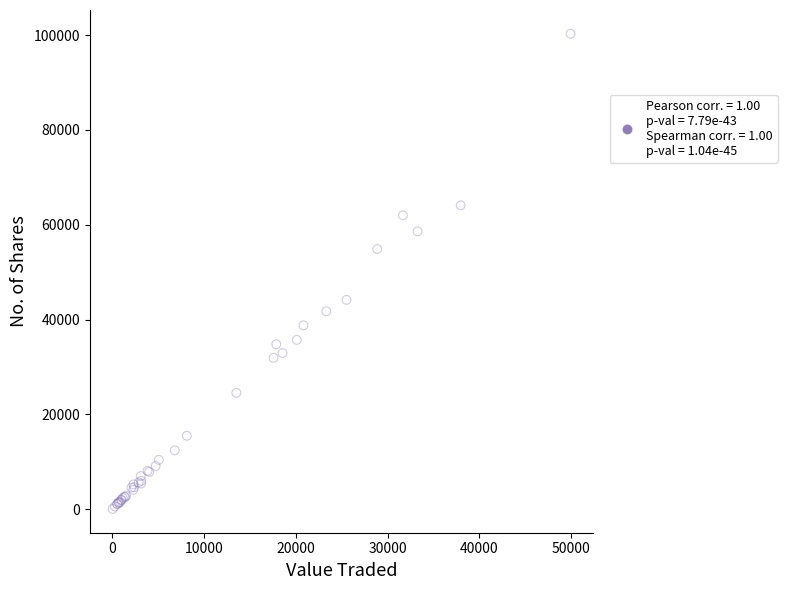

What Y value in the scatter plot is closest to 50174?

54879